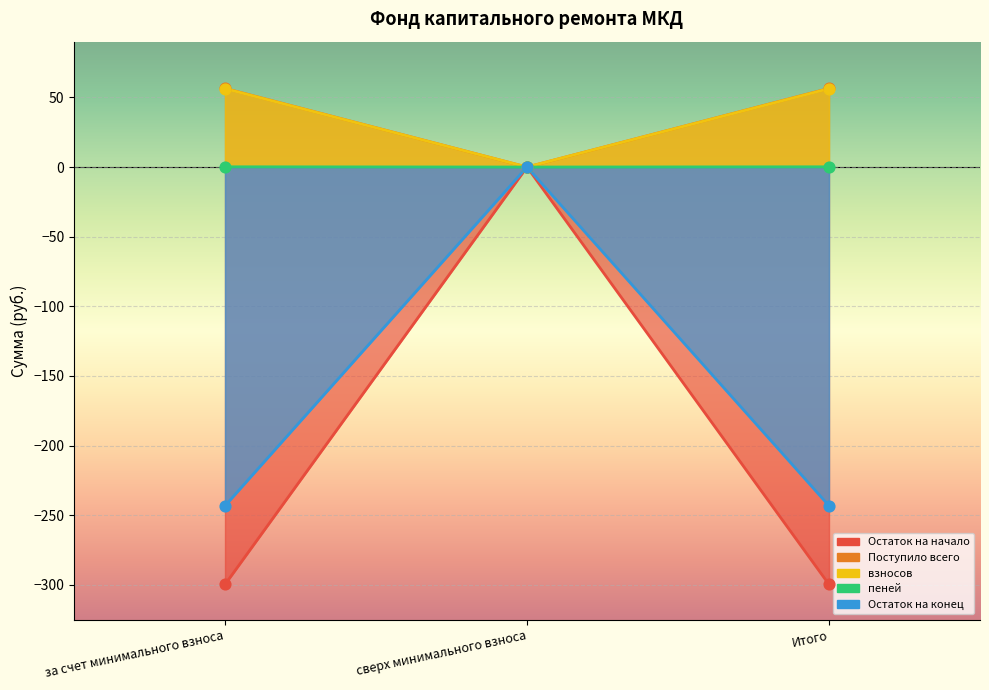

Which series has the widest spread of Y values?

Поступило всего